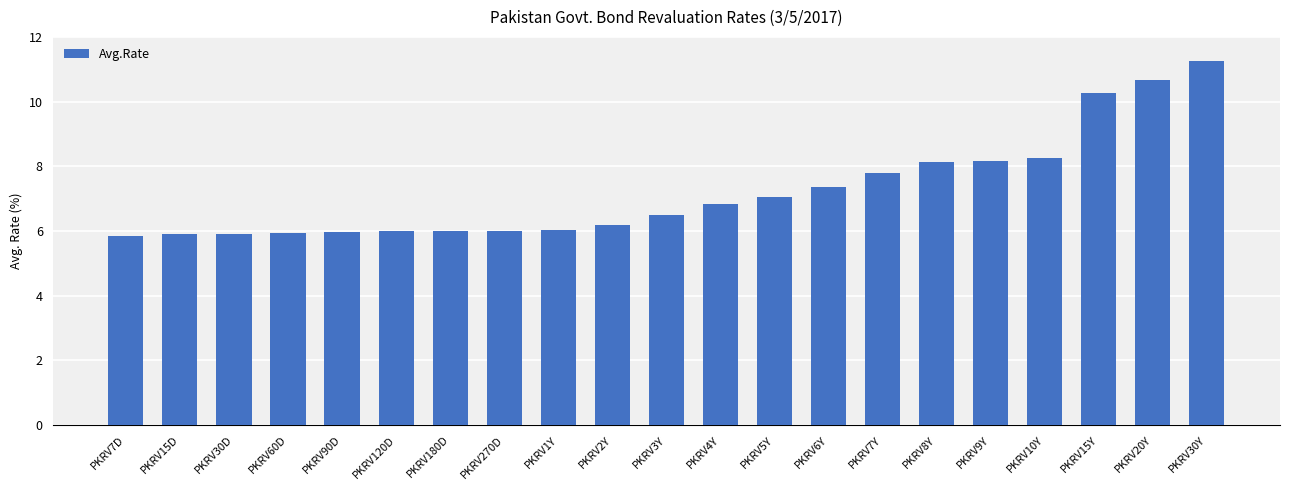

Between PKRV1Y and PKRV15D, which is larger?

PKRV1Y